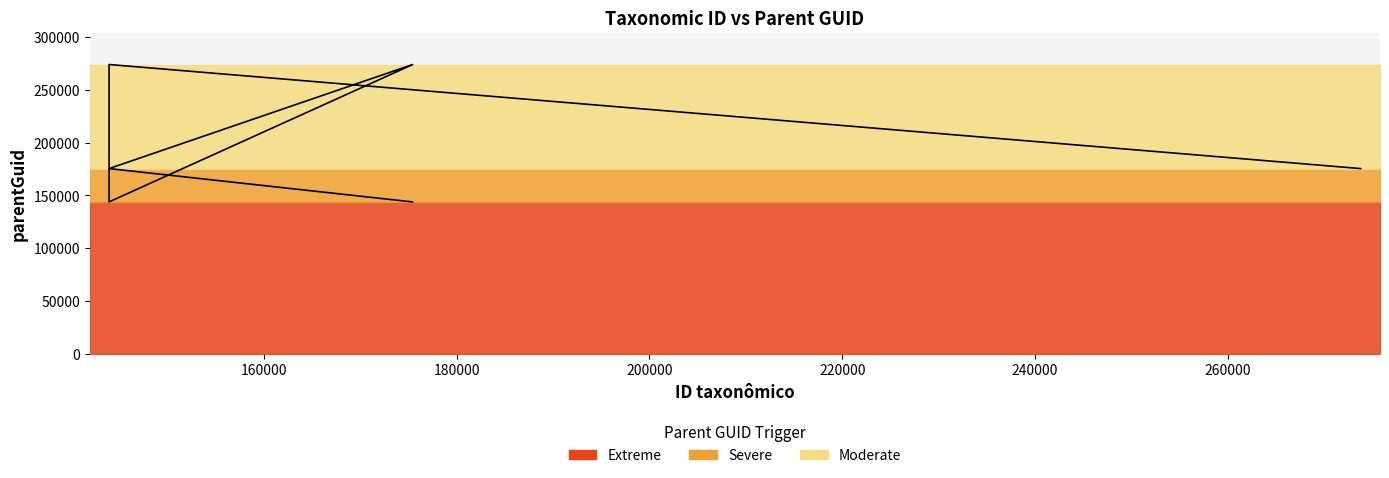

Reading right to left, list all the values displayed in this chart.

175430	273801	143931	273801	175430	143931